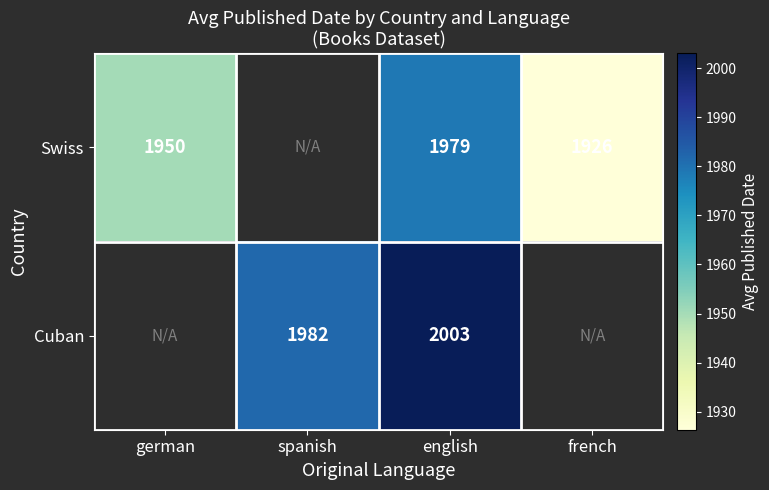

Is the value of Cuban at spanish greater than the value of Swiss at french?

Yes